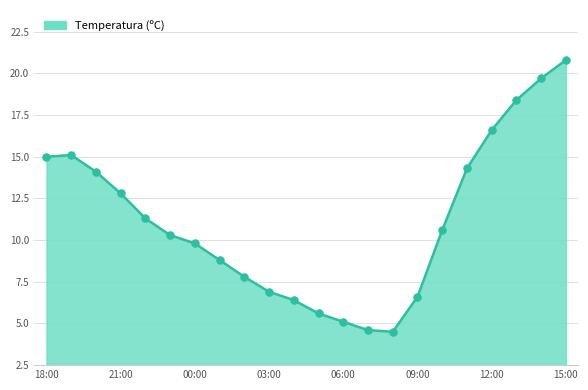

What is the maximum value shown in the chart?

20.8